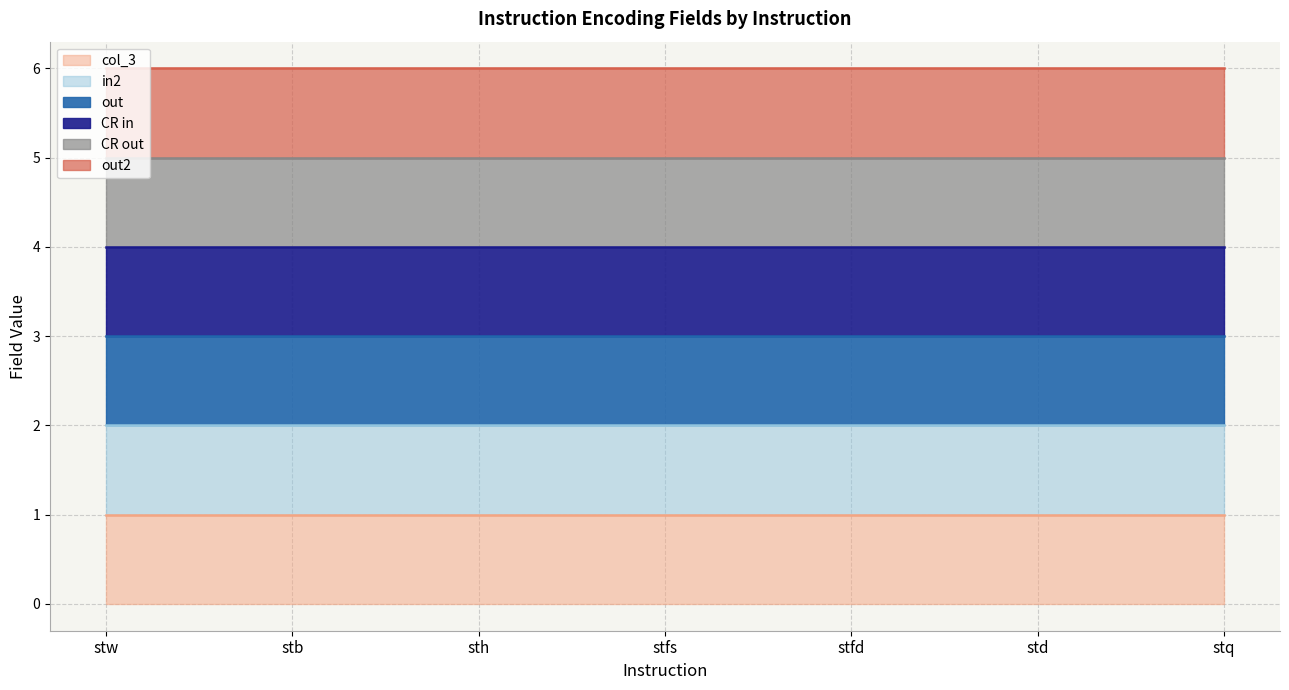

How many categories are shown in the chart?

7